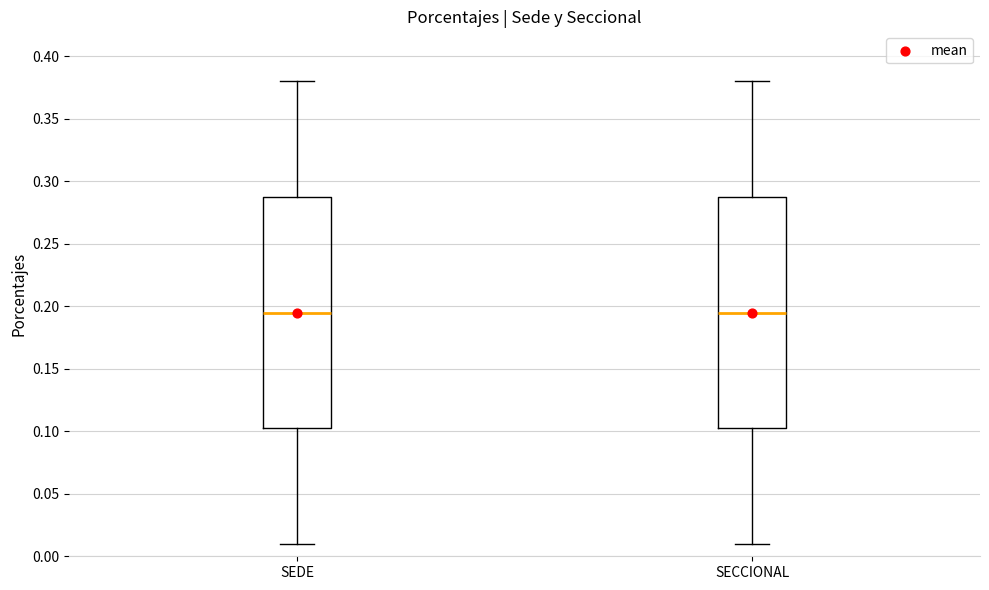

Reading left to right, read every box against the y-axis: the position of its median line, the range the box covers, and the ends of its whiskers. The values are not printed on the chart, so give them approximately, as read against the axis.

SEDE: median 0.195, box 0.105 to 0.290, whiskers 0.010 to 0.380
SECCIONAL: median 0.195, box 0.105 to 0.290, whiskers 0.010 to 0.380